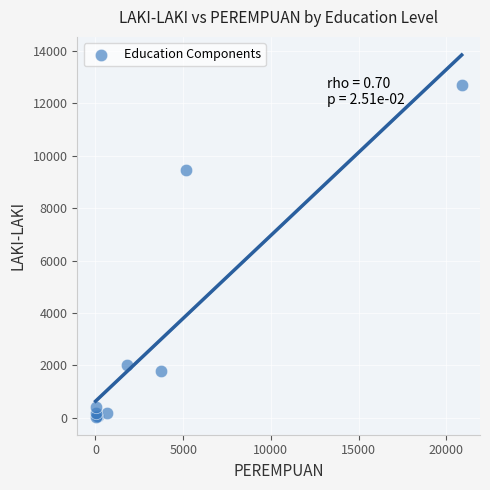

What Y value in the scatter plot is closest to 6372?

9456